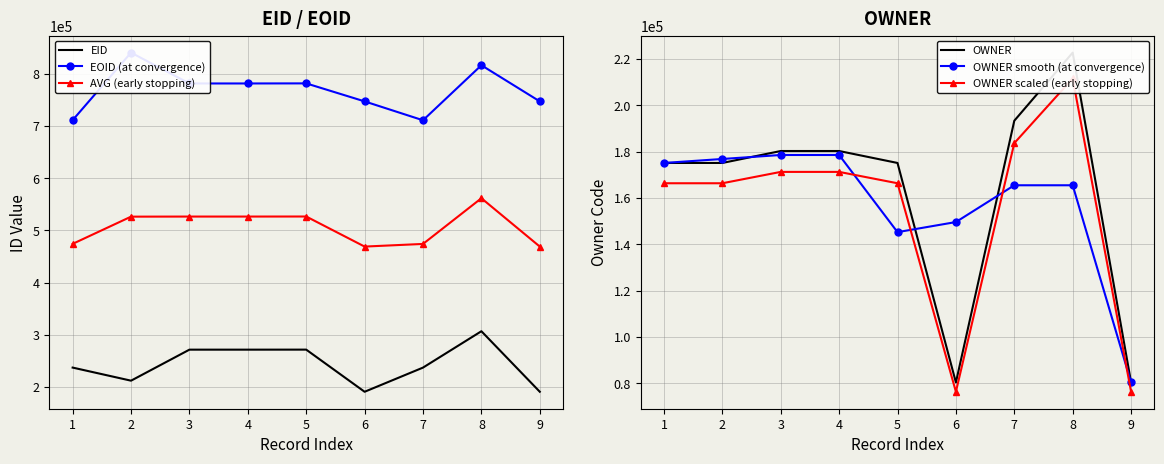

True or false: OWNER scaled (early stopping) has a value of 166376.4 at 1.

True